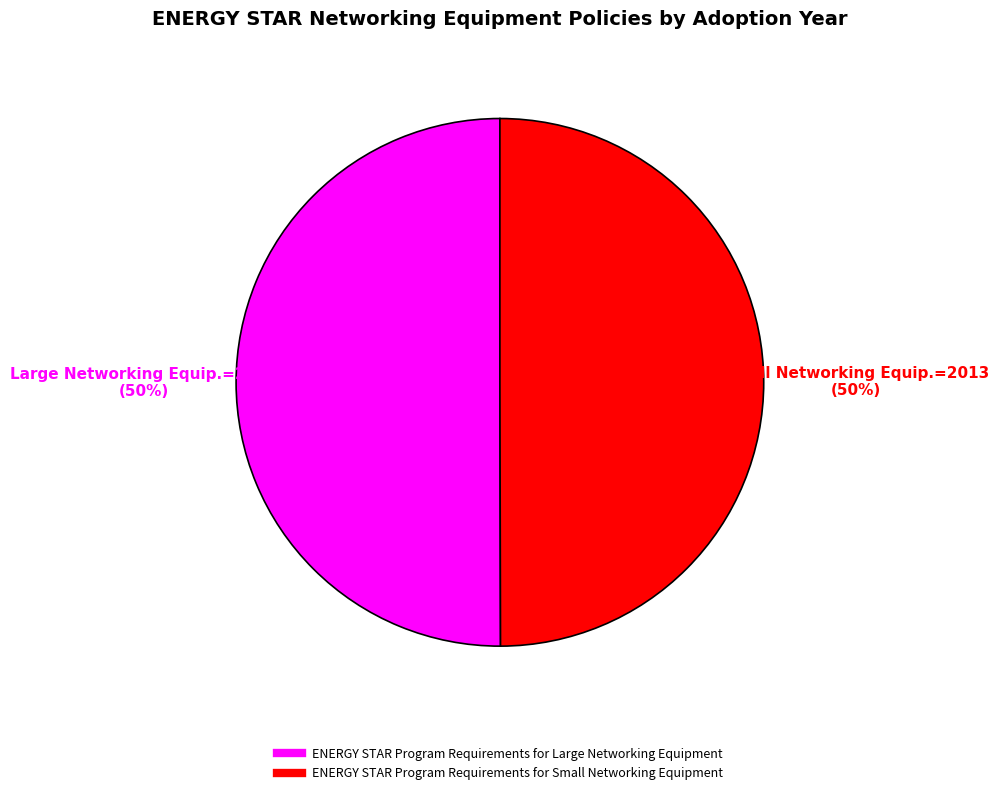

To the nearest percent, what is the average slice percentage?

50%